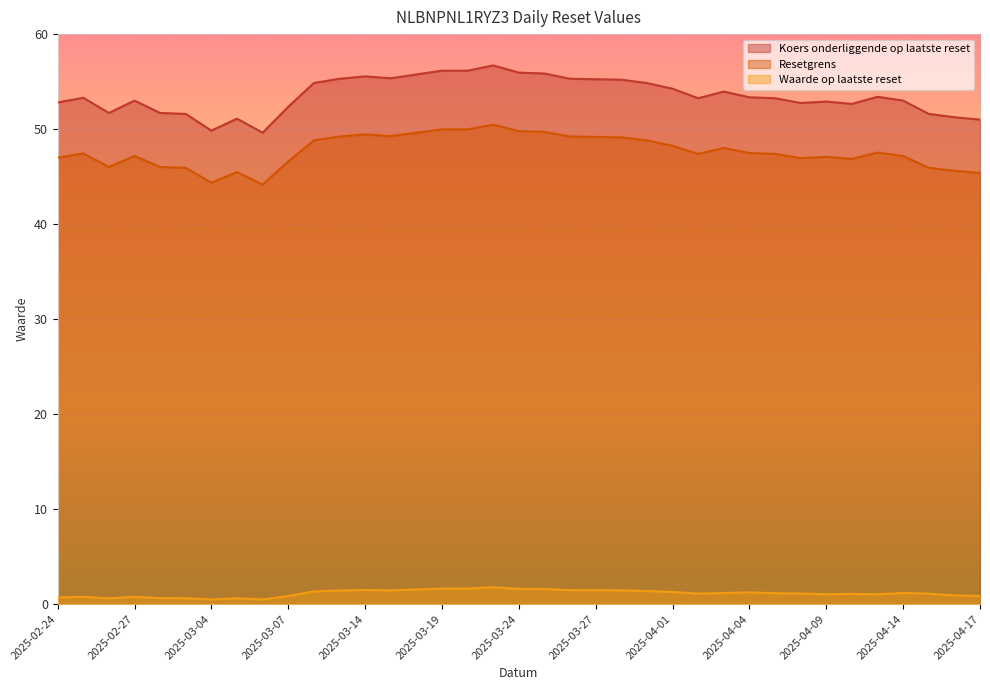

How many data points in Koers onderliggende op laatste reset are above 53?

21